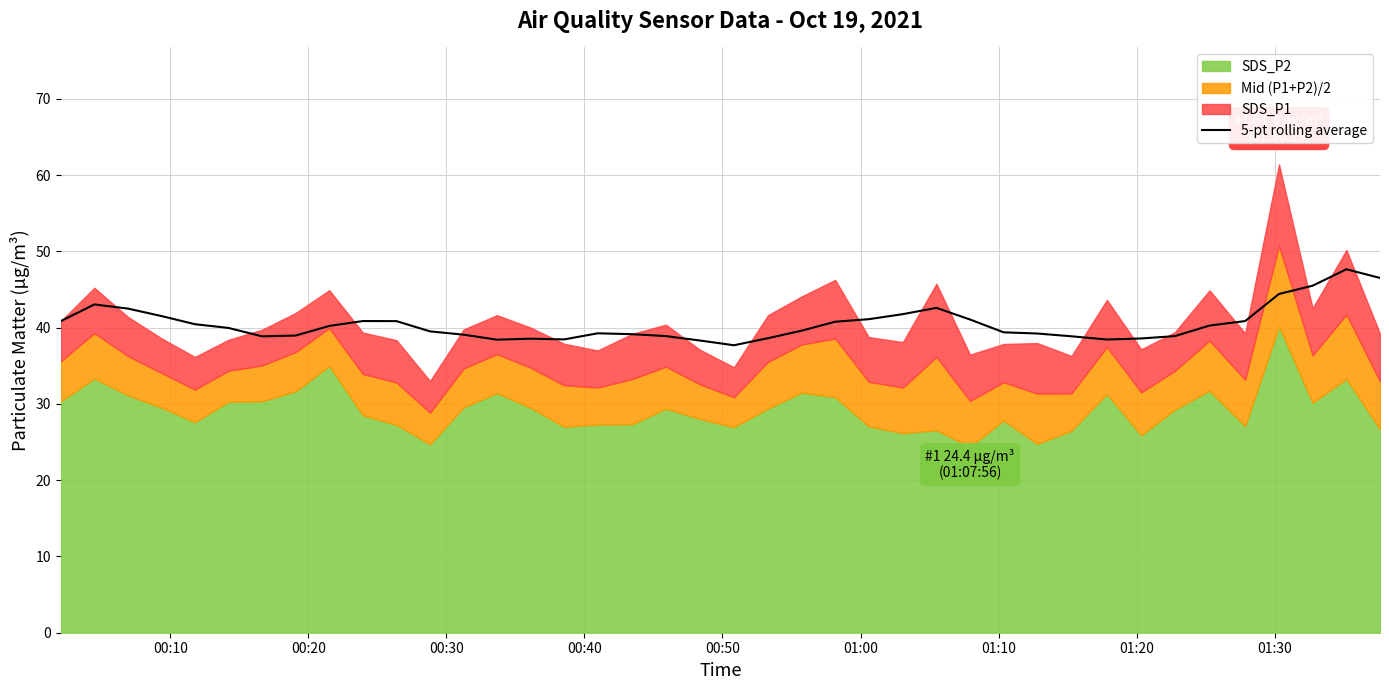

What position from the right is 30?

10